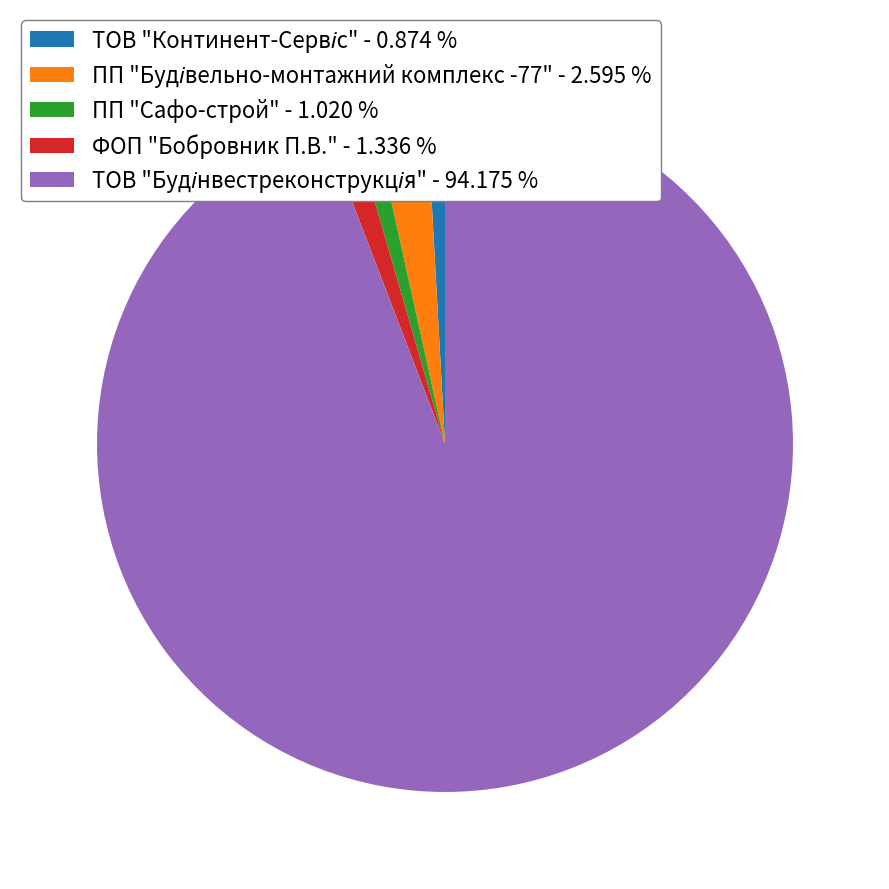

Is there a majority slice in this chart?

Yes